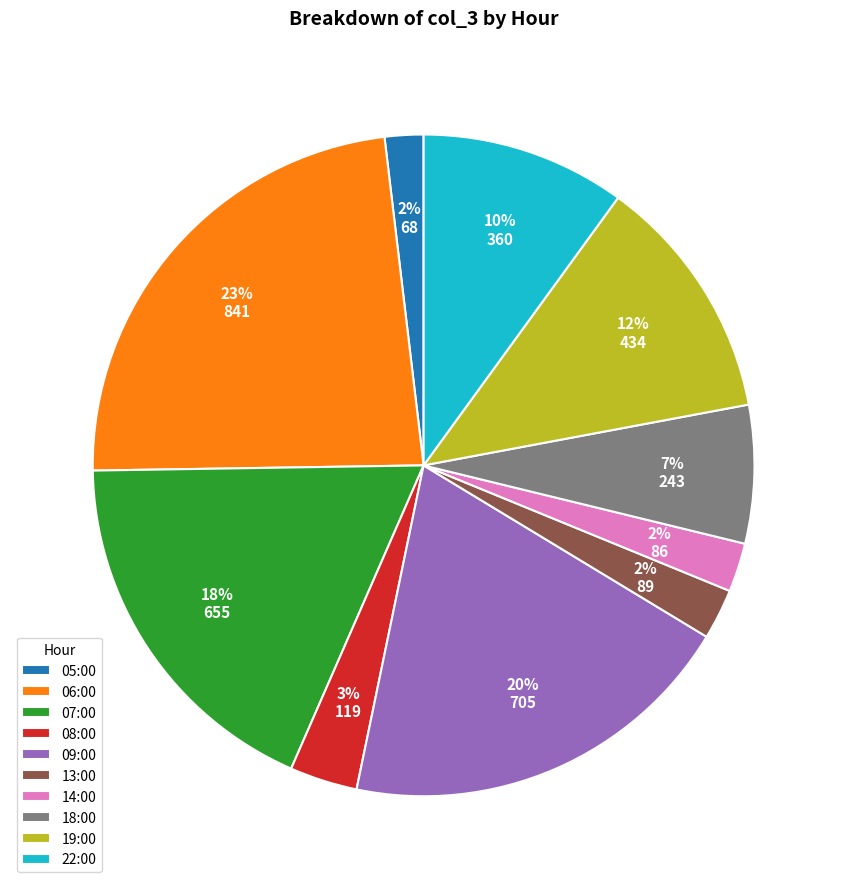

To the nearest percent, what percentage of the pie is 14:00?

2%